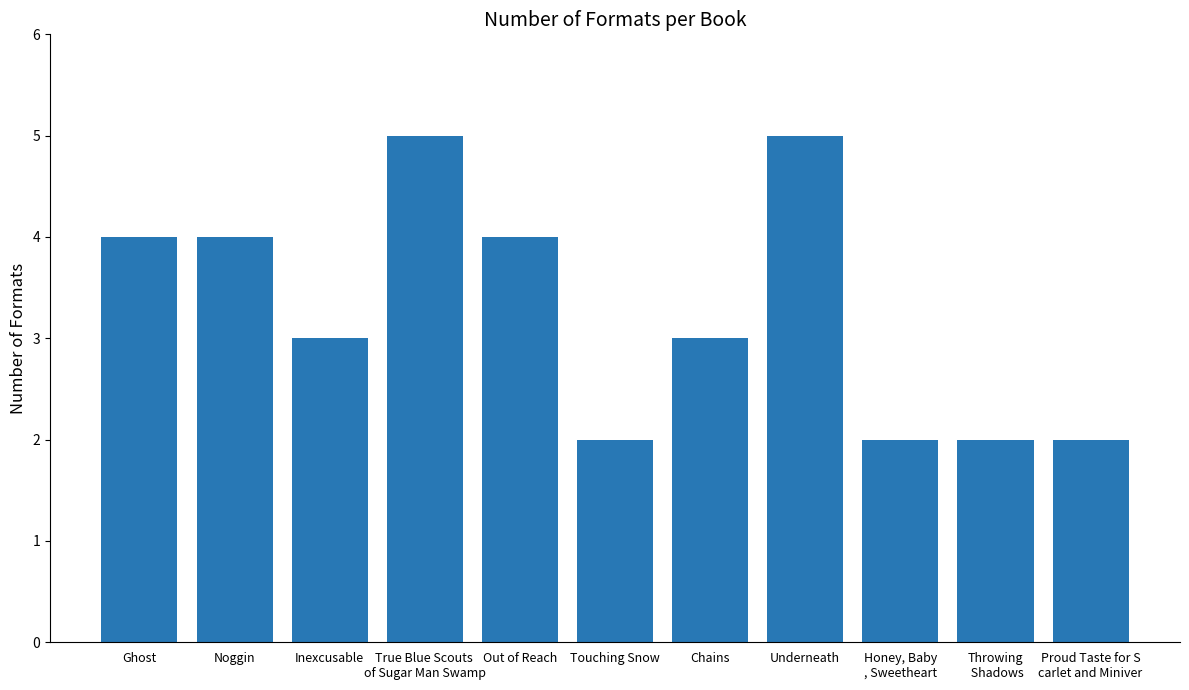

What position from the left is Ghost?

1